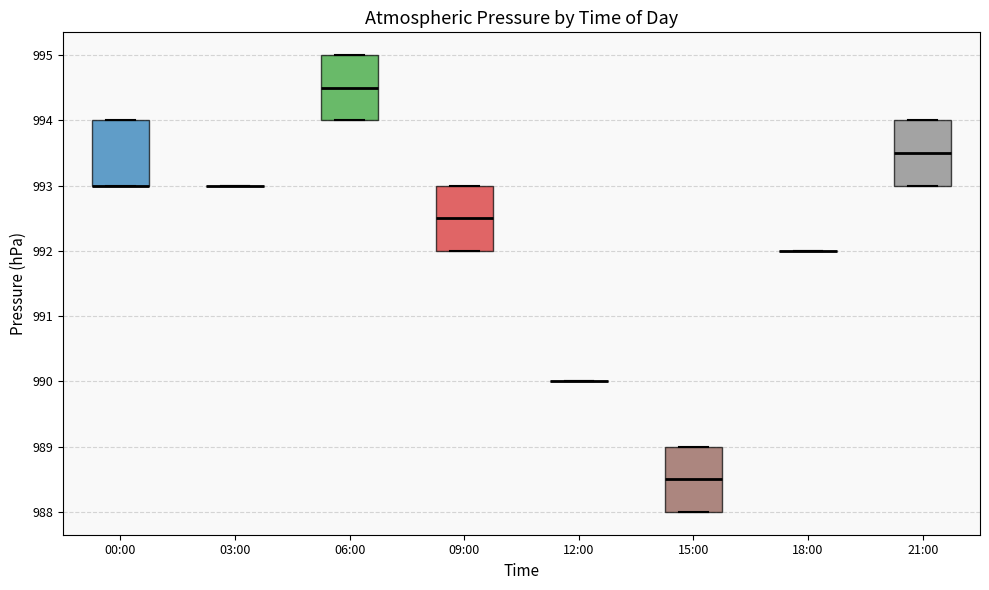

Reading left to right, read every box against the y-axis: the position of its median line, the range the box covers, and the ends of its whiskers. The values are not printed on the chart, so give them approximately, as read against the axis.

00:00: median 993.0 (drawn on the box's lower edge), box 993.0 to 994.0, whiskers 993.0 to 994.0
03:00: box collapsed to a line at 993.0, whiskers 993.0 to 993.0
06:00: median 994.5, box 994.0 to 995.0, whiskers 994.0 to 995.0
09:00: median 992.5, box 992.0 to 993.0, whiskers 992.0 to 993.0
12:00: box collapsed to a line at 990.0, whiskers 990.0 to 990.0
15:00: median 988.5, box 988.0 to 989.0, whiskers 988.0 to 989.0
18:00: box collapsed to a line at 992.0, whiskers 992.0 to 992.0
21:00: median 993.5, box 993.0 to 994.0, whiskers 993.0 to 994.0